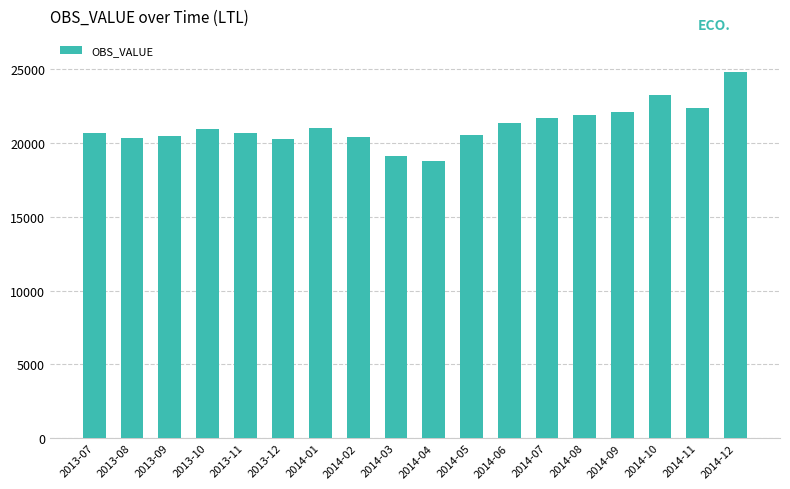

What is the minimum value shown in the chart?

18802